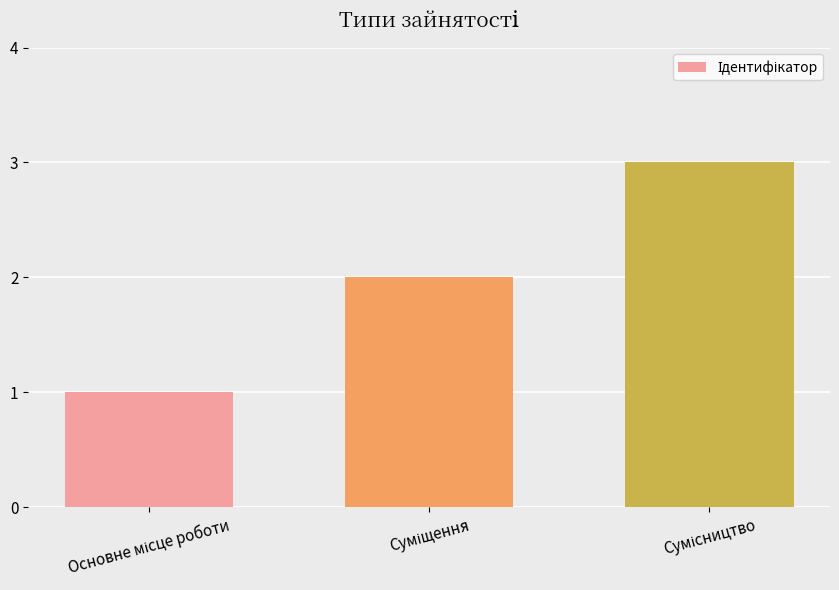

What is the sum of all values?

6